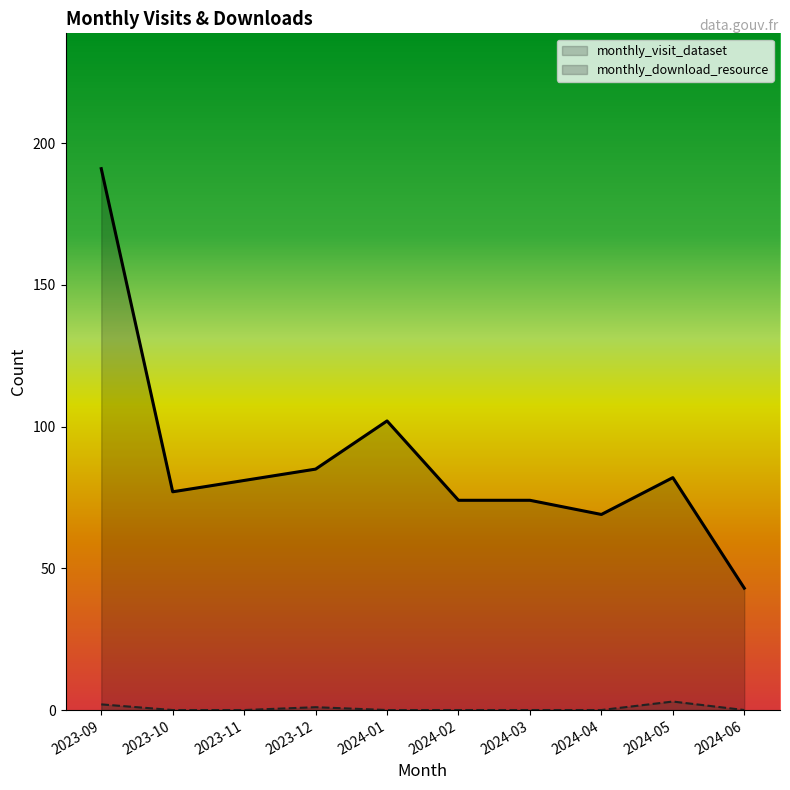

Reading left to right, what are all the values shown in this chart?

monthly_visit_dataset: 2023-09=191	2023-10=77	2023-11=81	2023-12=85	2024-01=102	2024-02=74	2024-03=74	2024-04=69	2024-05=82	2024-06=43
monthly_download_resource: 2023-09=2	2023-10=0	2023-11=0	2023-12=1	2024-01=0	2024-02=0	2024-03=0	2024-04=0	2024-05=3	2024-06=0